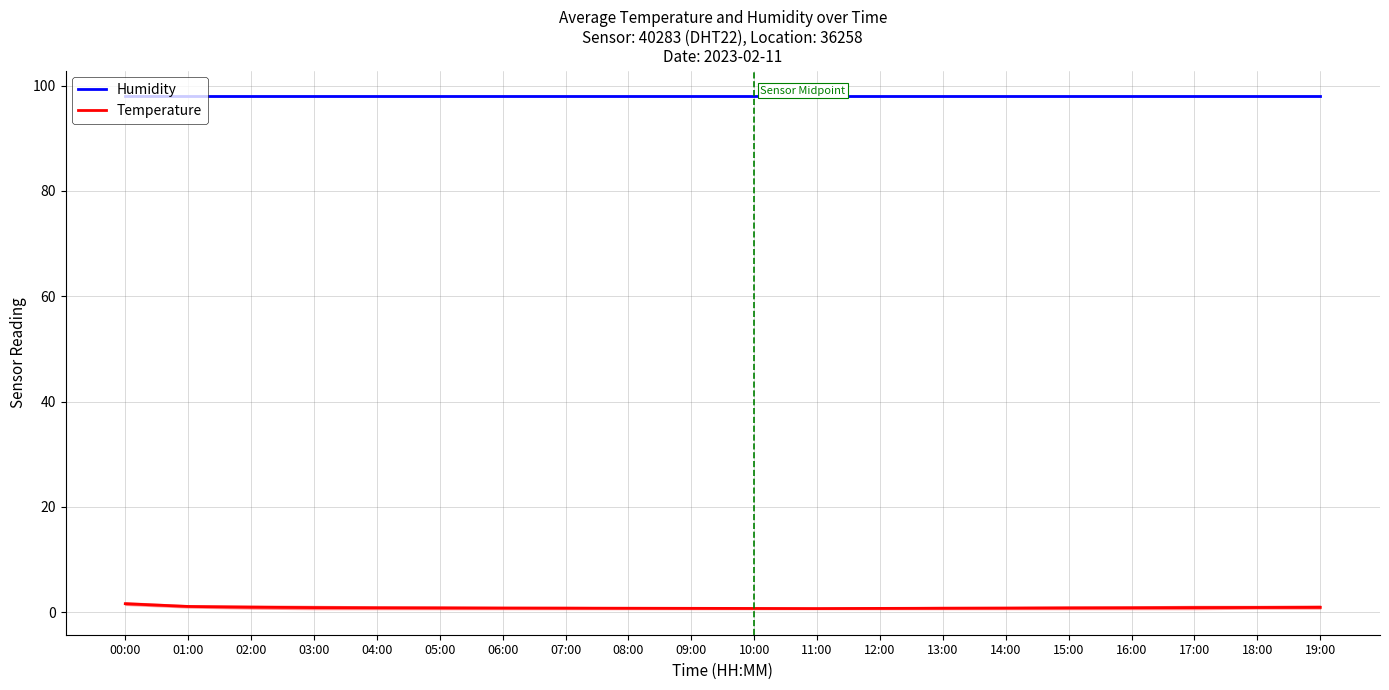

True or false: Humidity and Temperature cross at least once.

False